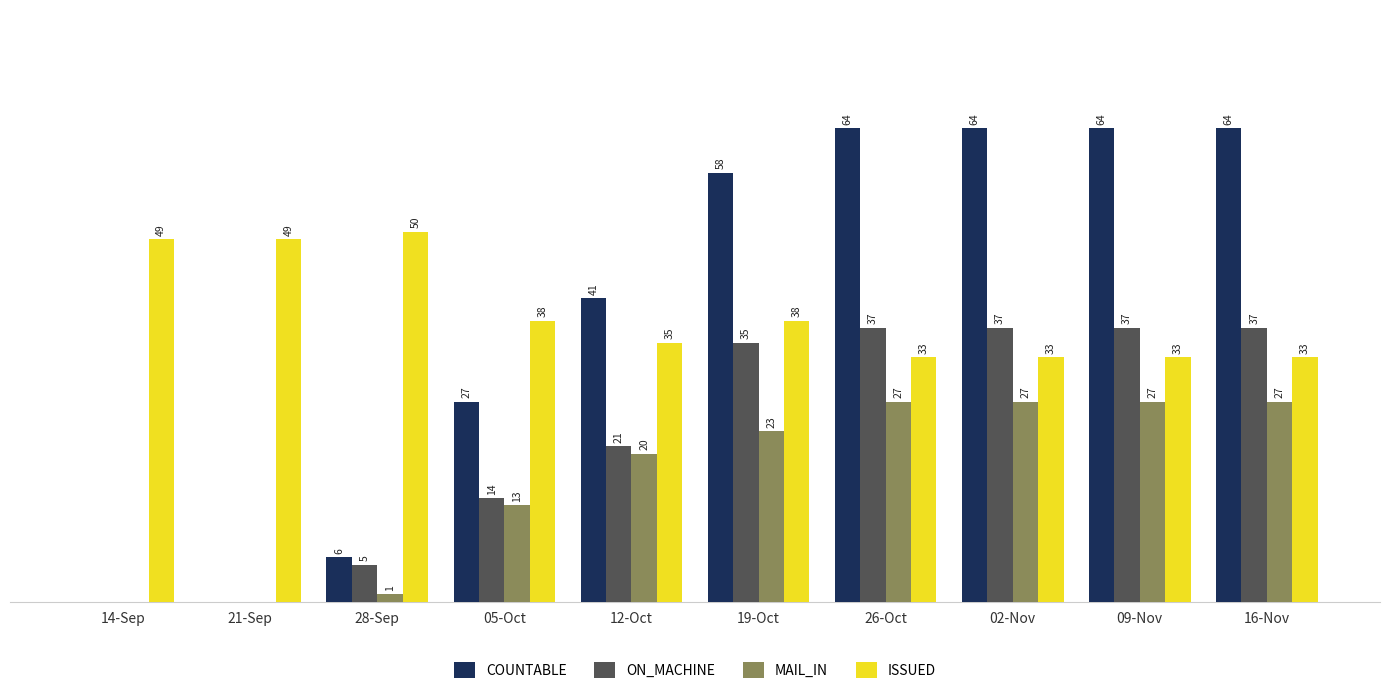

Where does the ISSUED series first go above 38?

14-Sep